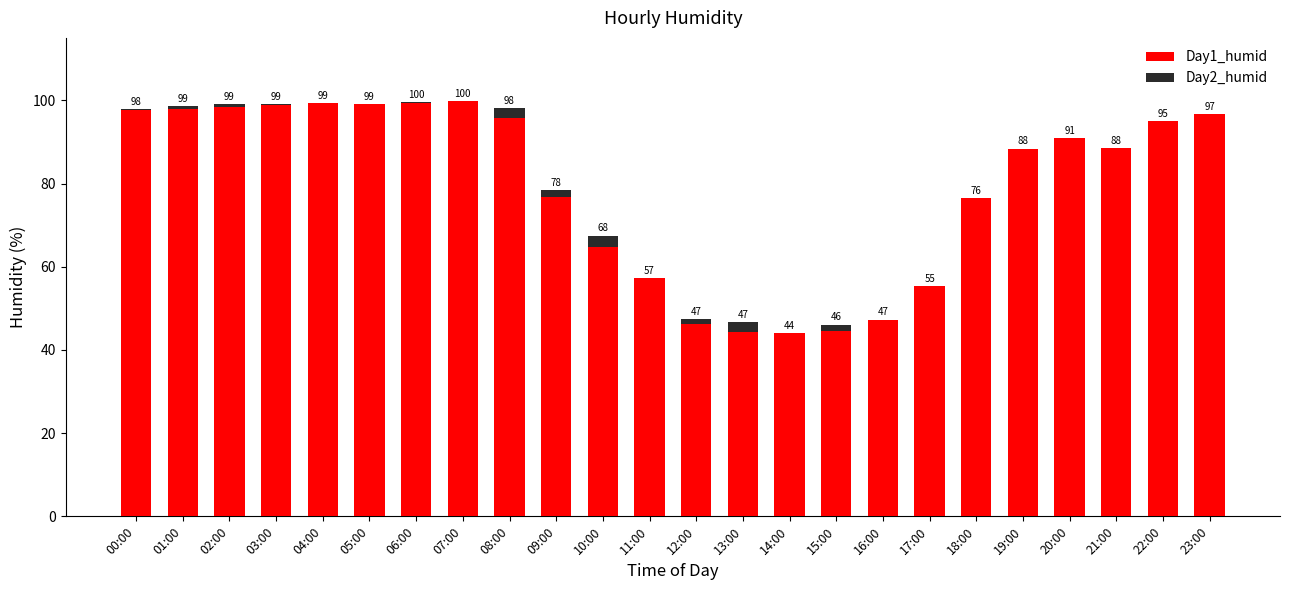

What is the total value across all series at 20:00?

90.9